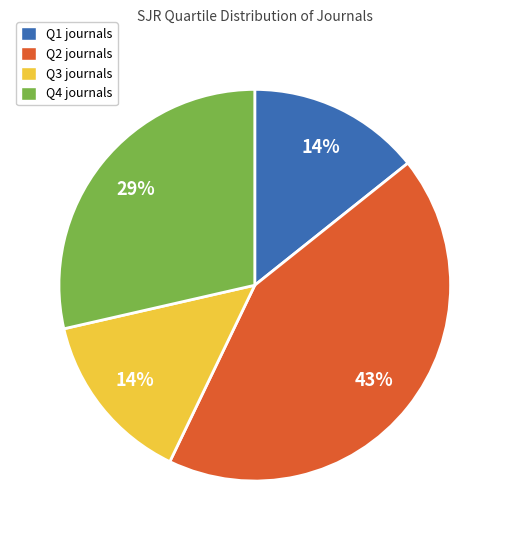

Does any single category account for the majority?

No